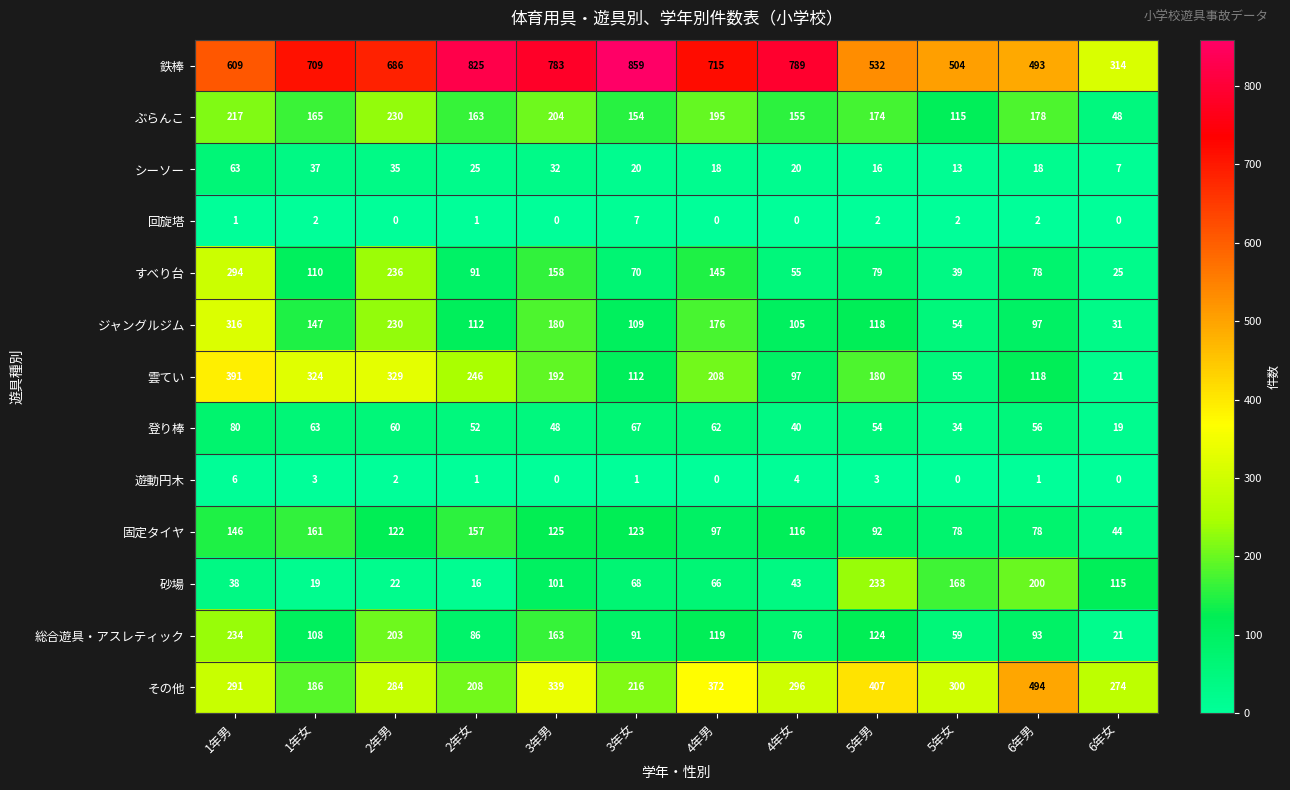

The 総合遊具・アスレティック series shows 21 at 6年女. True or false?

True